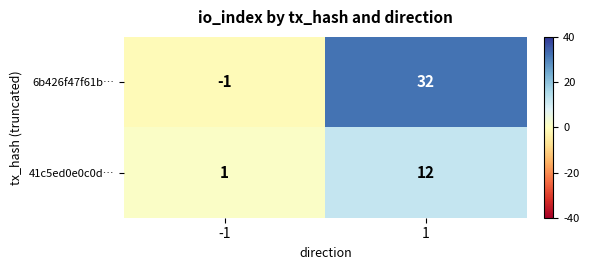

Reading right to left, list all the values displayed in this chart.

6b426f47f61b…: 32	-1
41c5ed0e0c0d…: 12	1